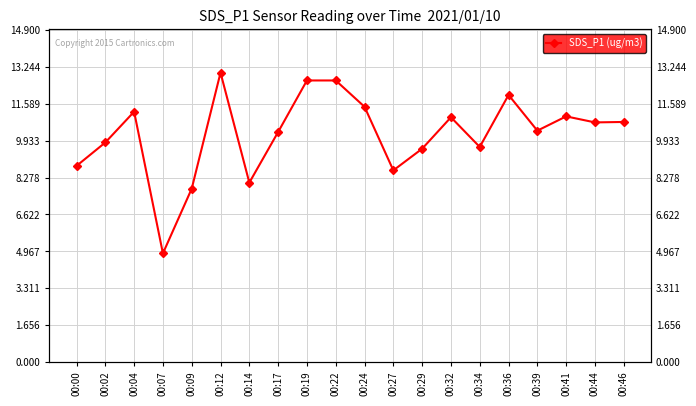

What is the sum of the values at 00:00 and 00:22?

21.4